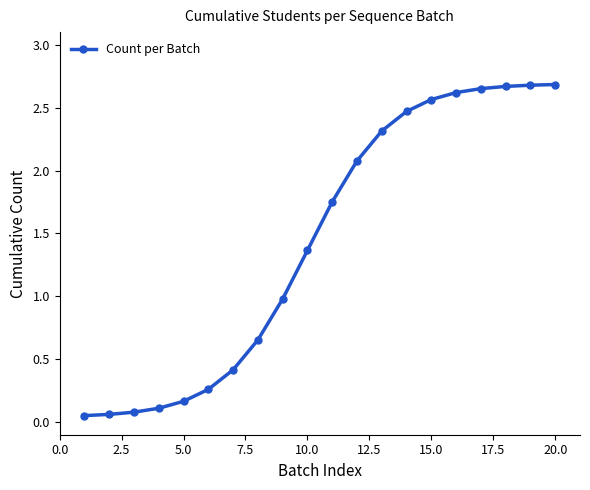

What is the sum of all values?

28.6